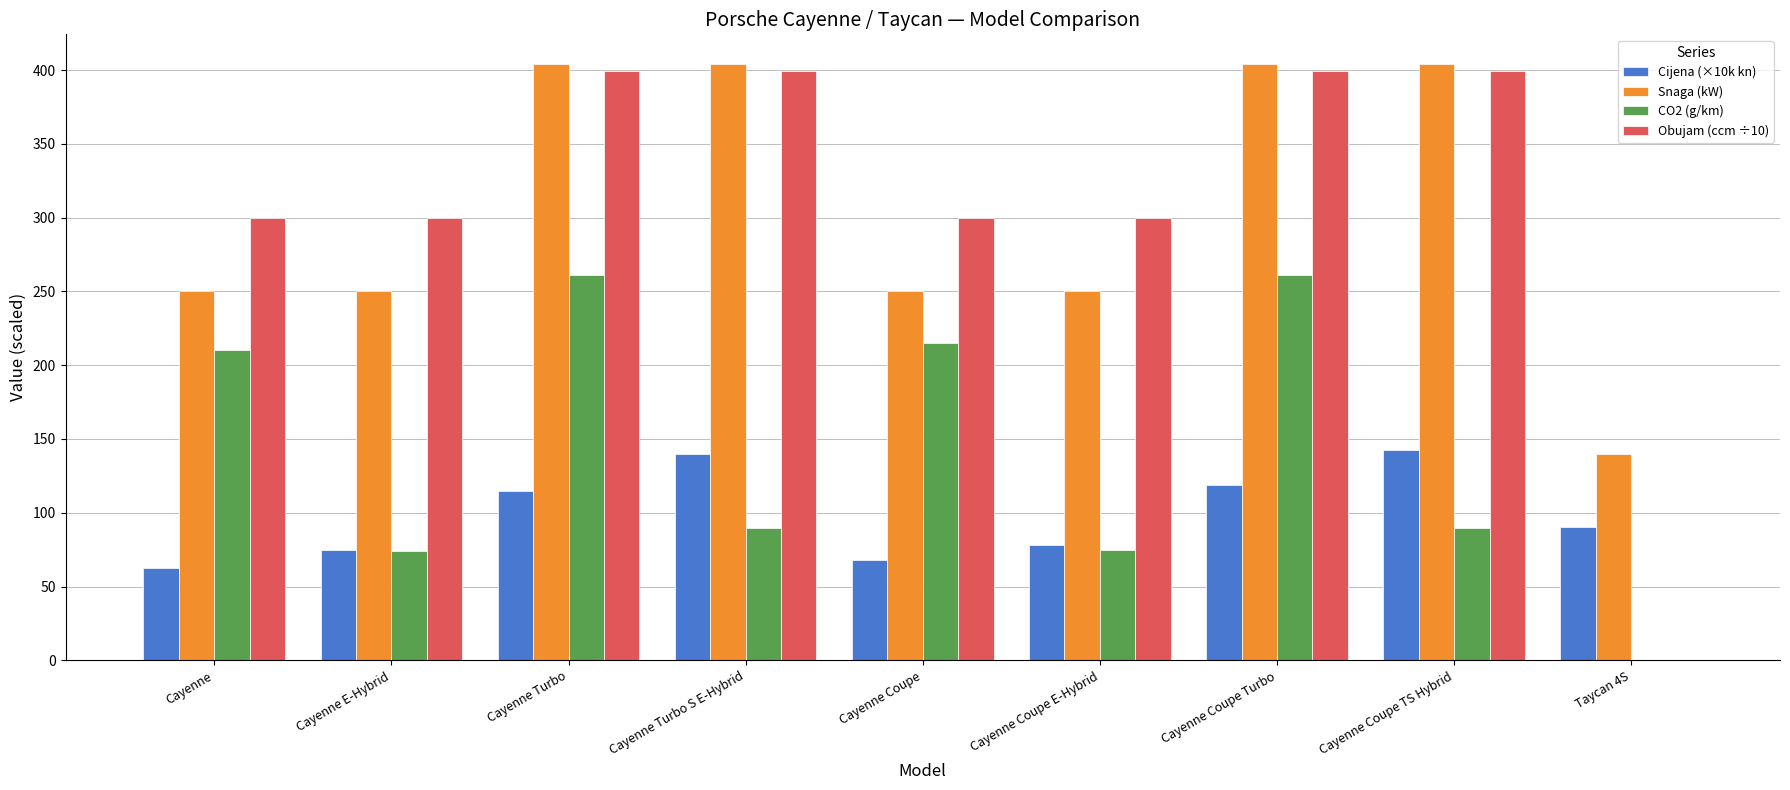

The value of Cijena (×10k kn) at Cayenne is 19.2. True or false?

False